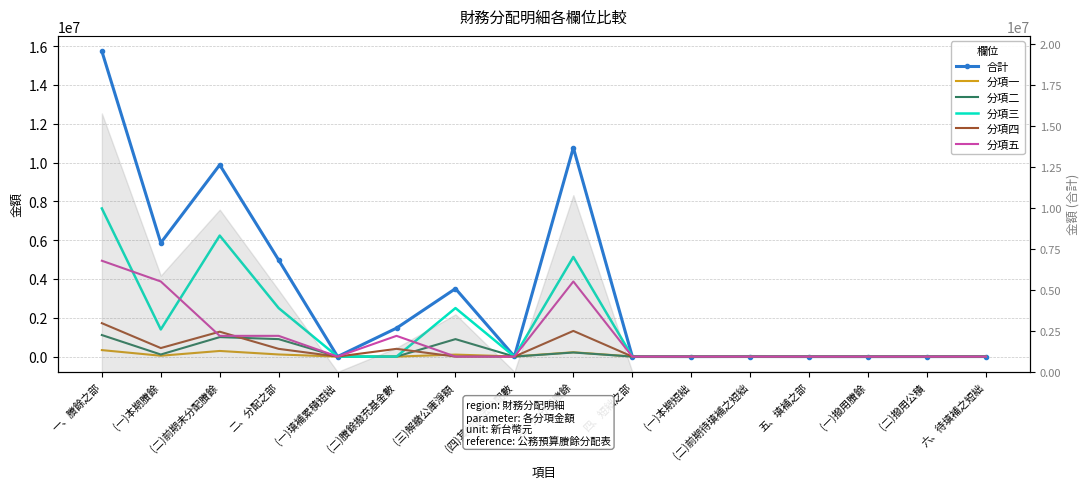

What are all the series names shown in the legend?

合計, 分項一, 分項二, 分項三, 分項四, 分項五